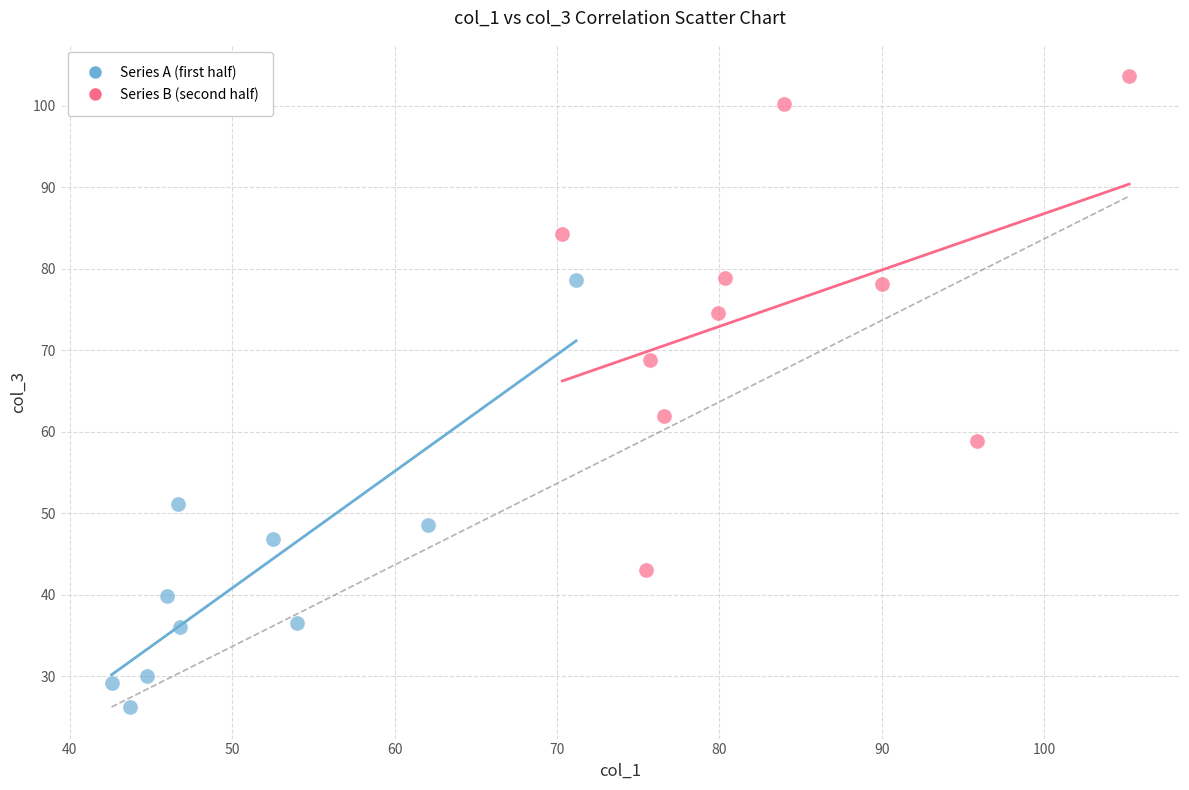

Which series contains the highest Y value?

Series B (second half)